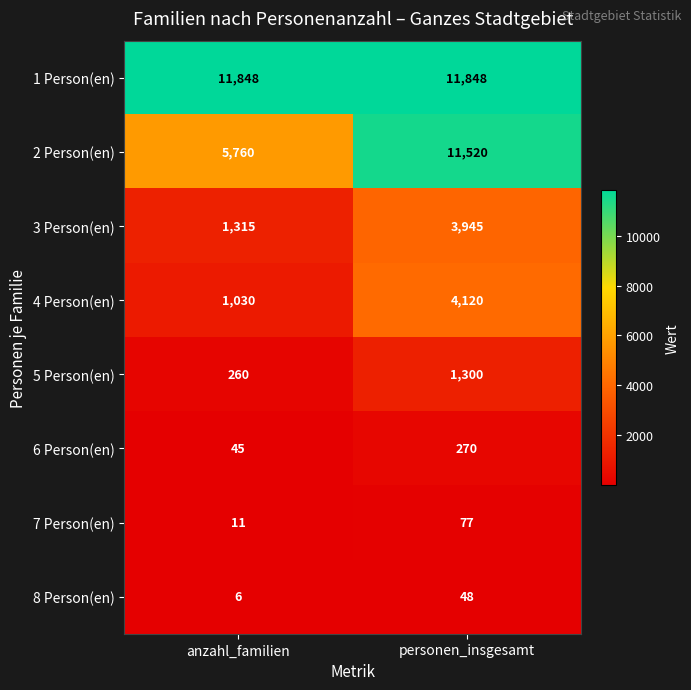

What is the difference between the 2 Person(en) values at anzahl_familien and personen_insgesamt?

5760